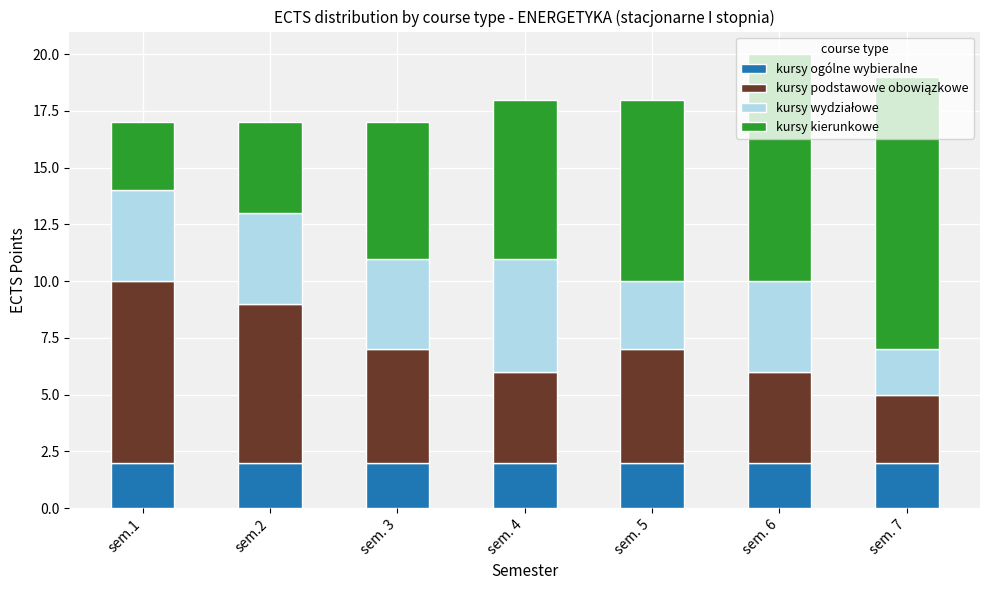

The kursy ogólne wybieralne series shows 2 at sem. 4. True or false?

True